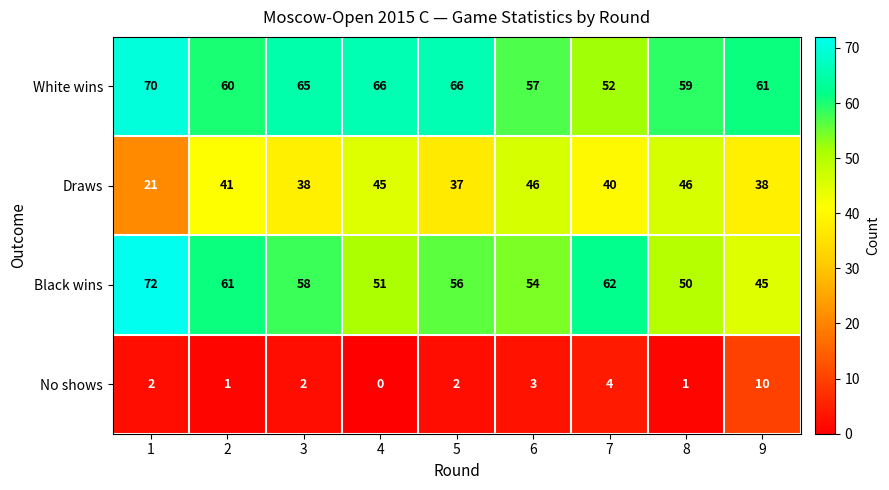

At which label is No shows closest to 5?

7